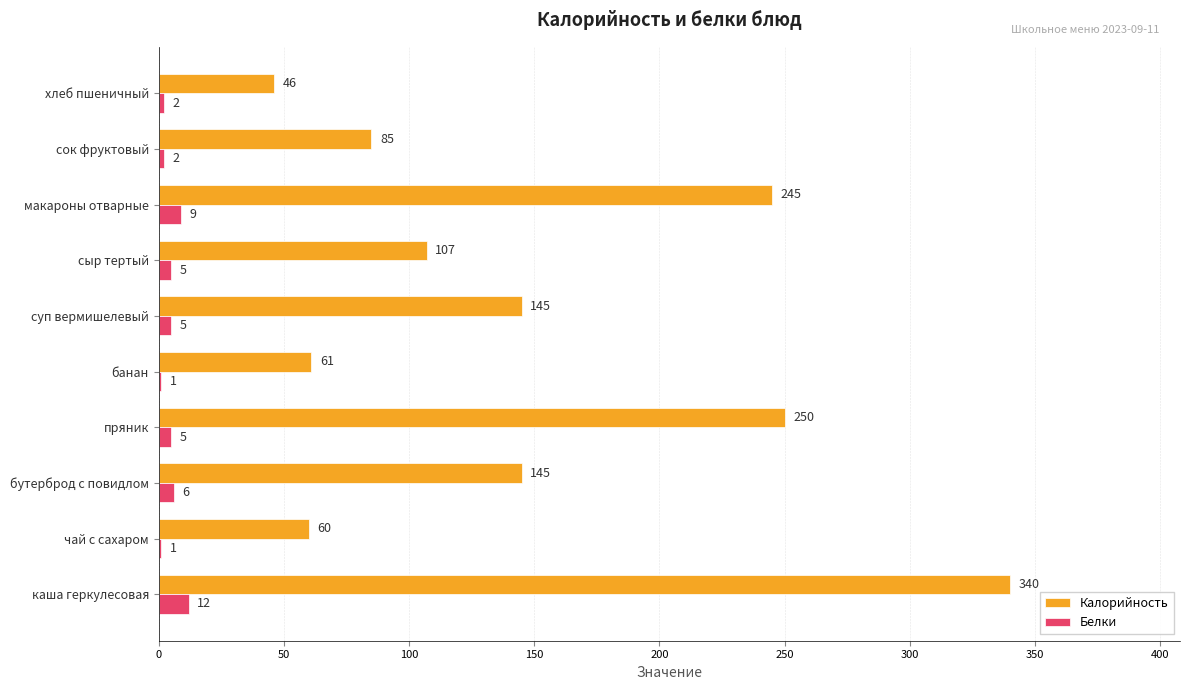

What is the maximum value shown in the chart?

340